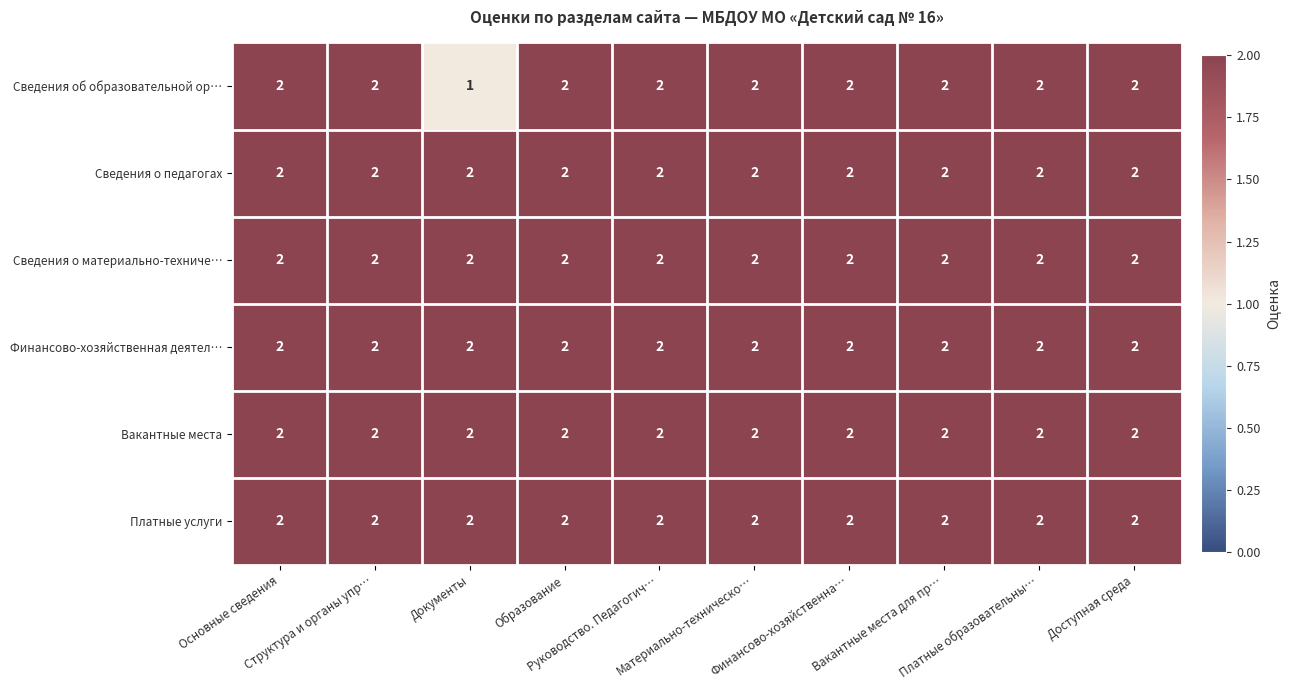

What is the sum of all Вакантные места values?

20